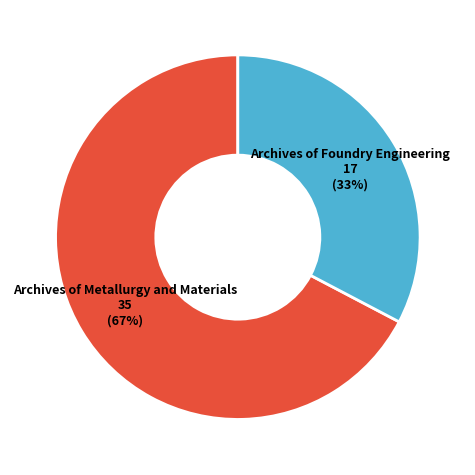

Count the number of slices in the pie.

2